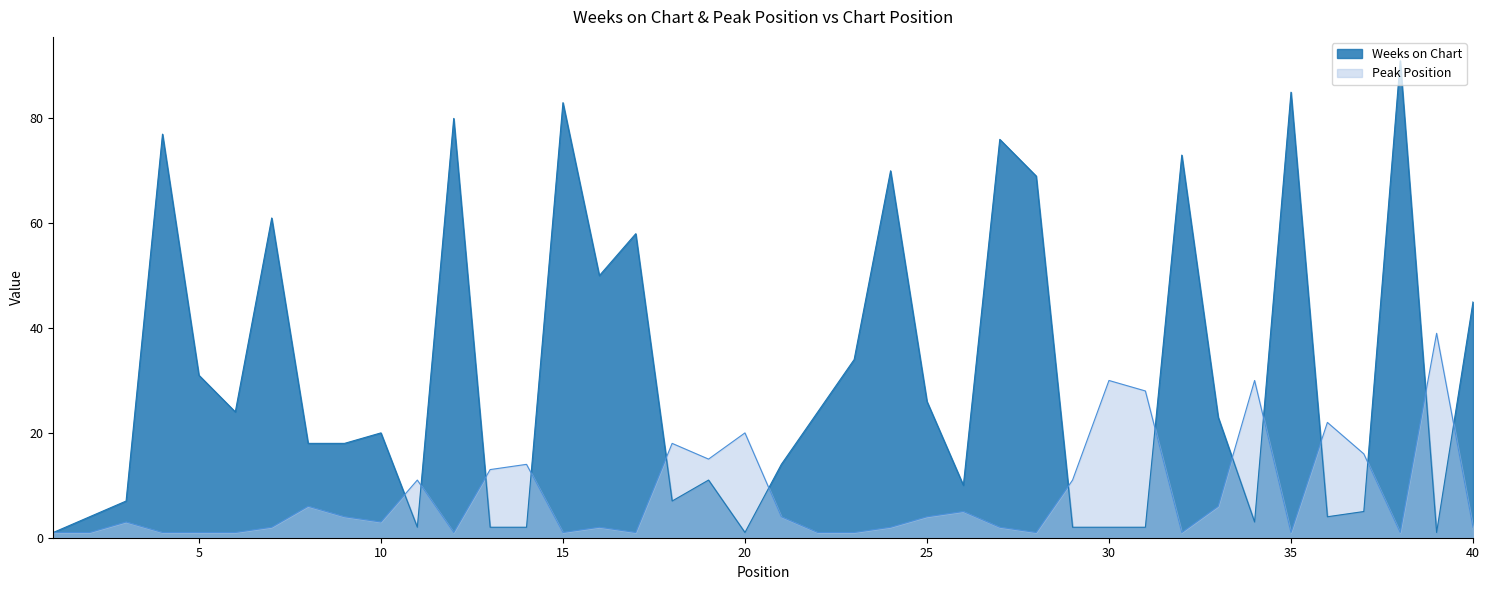

Is it true that Peak Position equals 11 at 29?

True